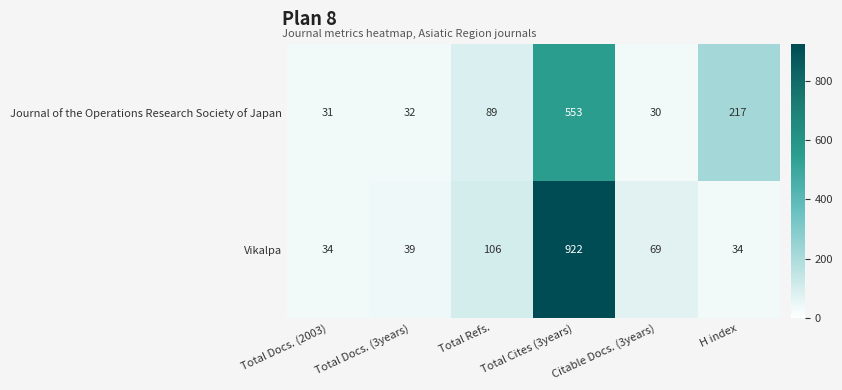

What is the total value across all series at Total Docs. (3years)?

71